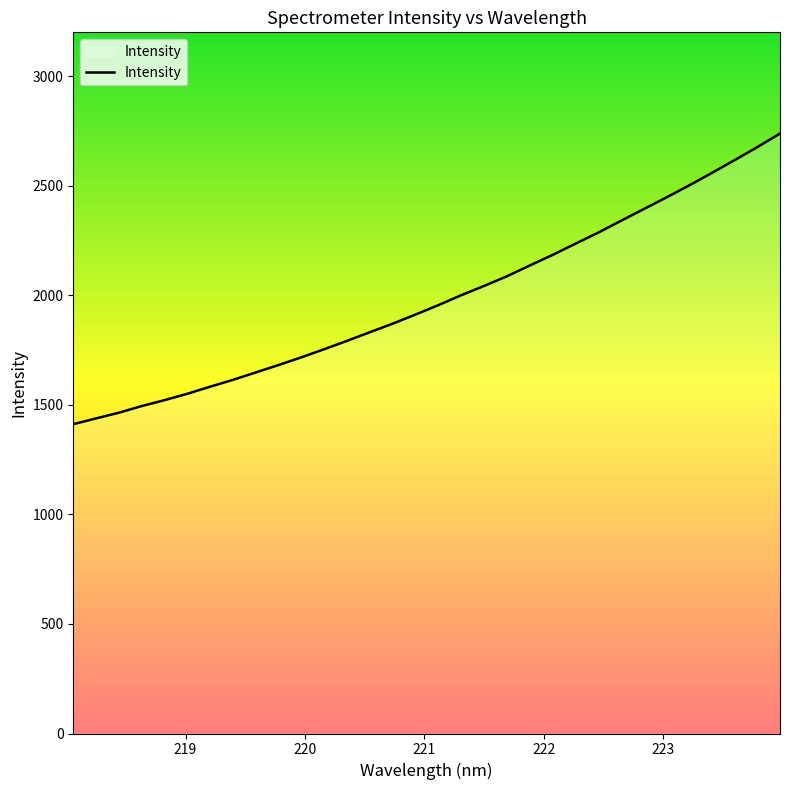

What is the difference between the maximum and minimum values?

1326.6